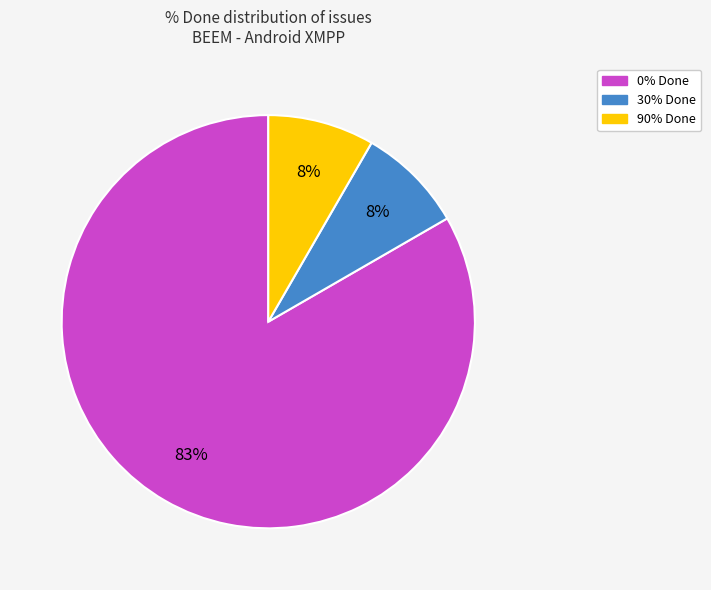

How many slices are in this pie chart?

3